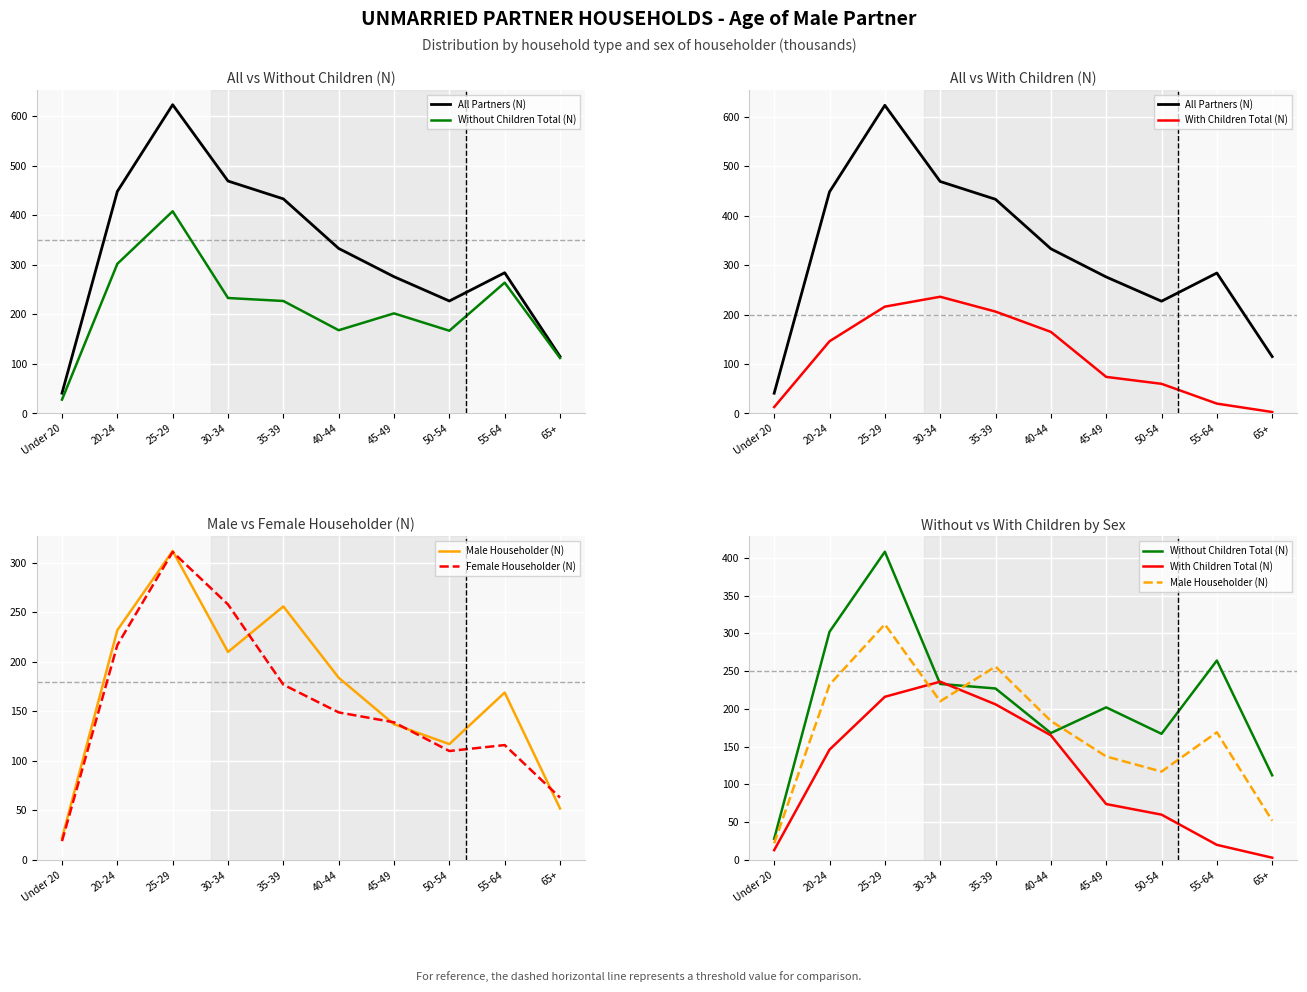

Which series changed the most between 30-34 and 65+?

All Partners (N)